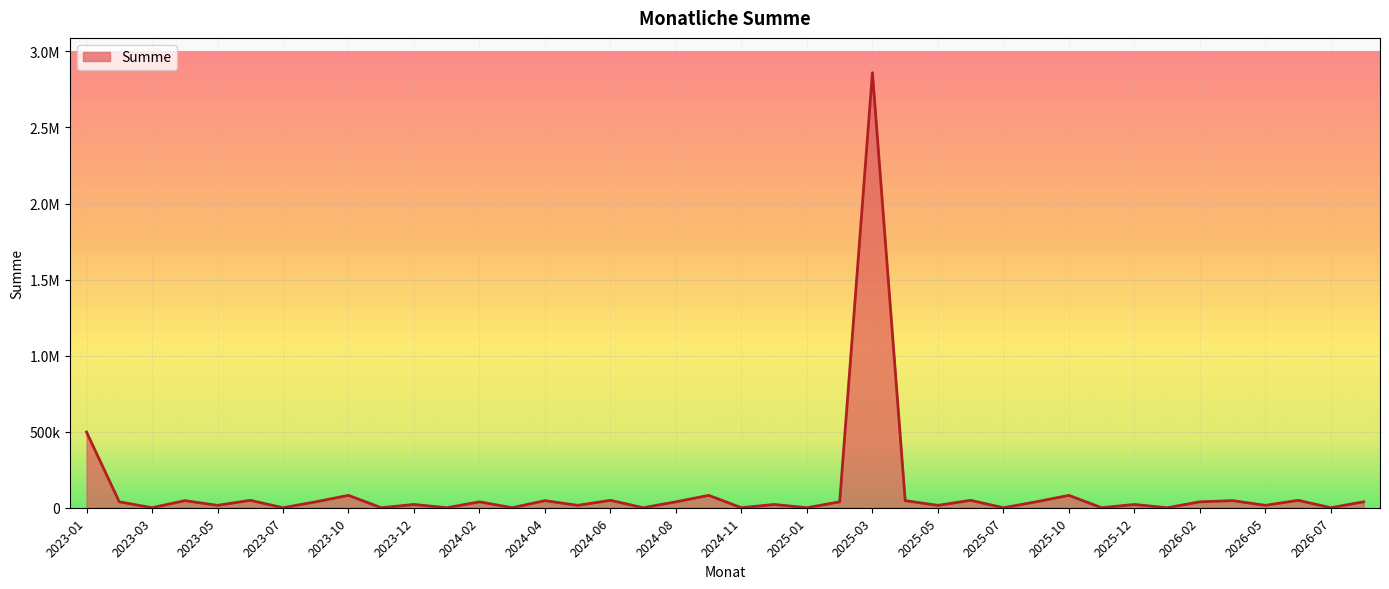

What is the sum of all values?

4422252.1